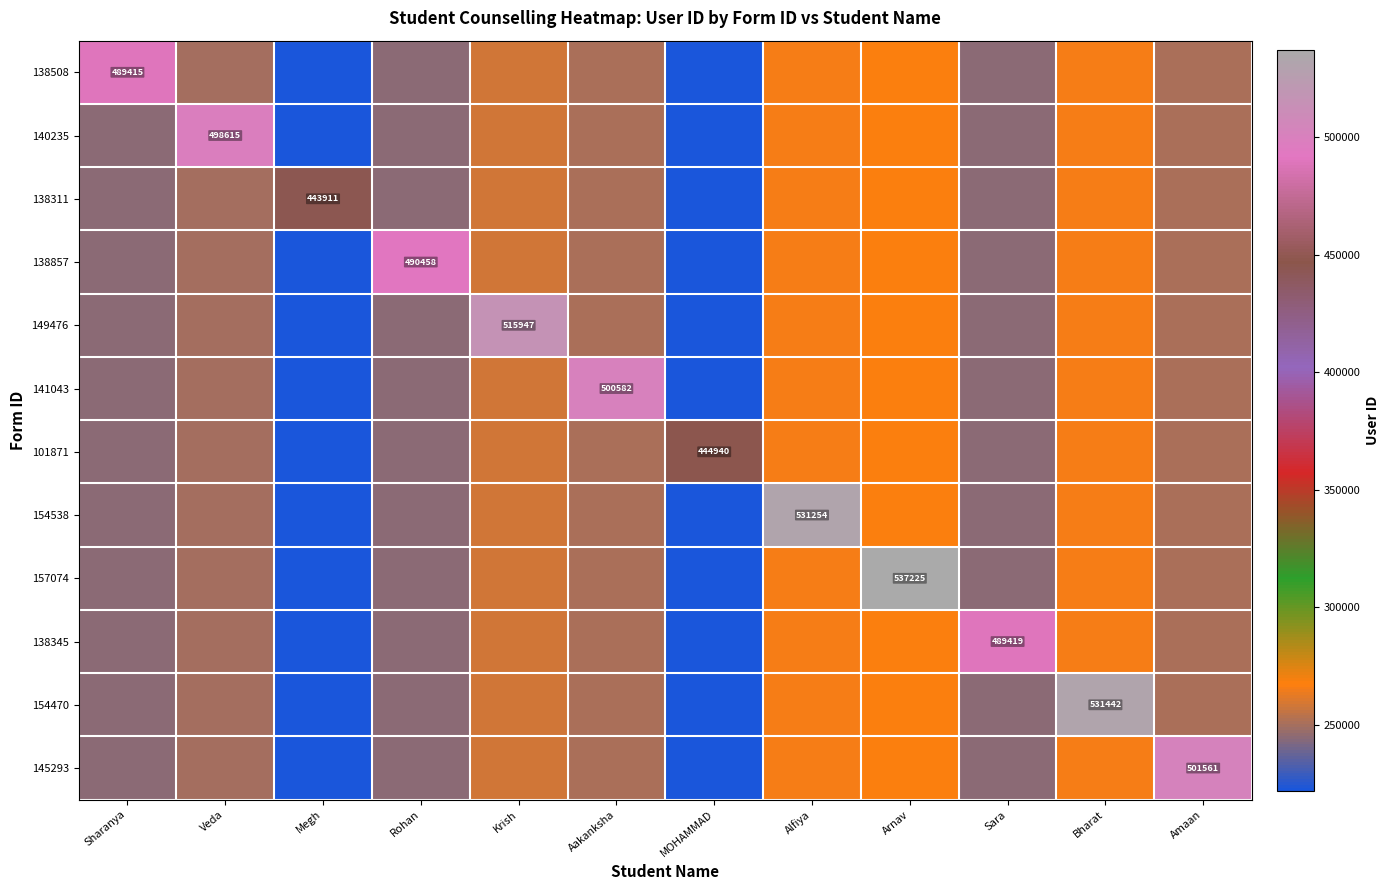

True or false: 138345 has a value of 647233.2 at Sara.

False